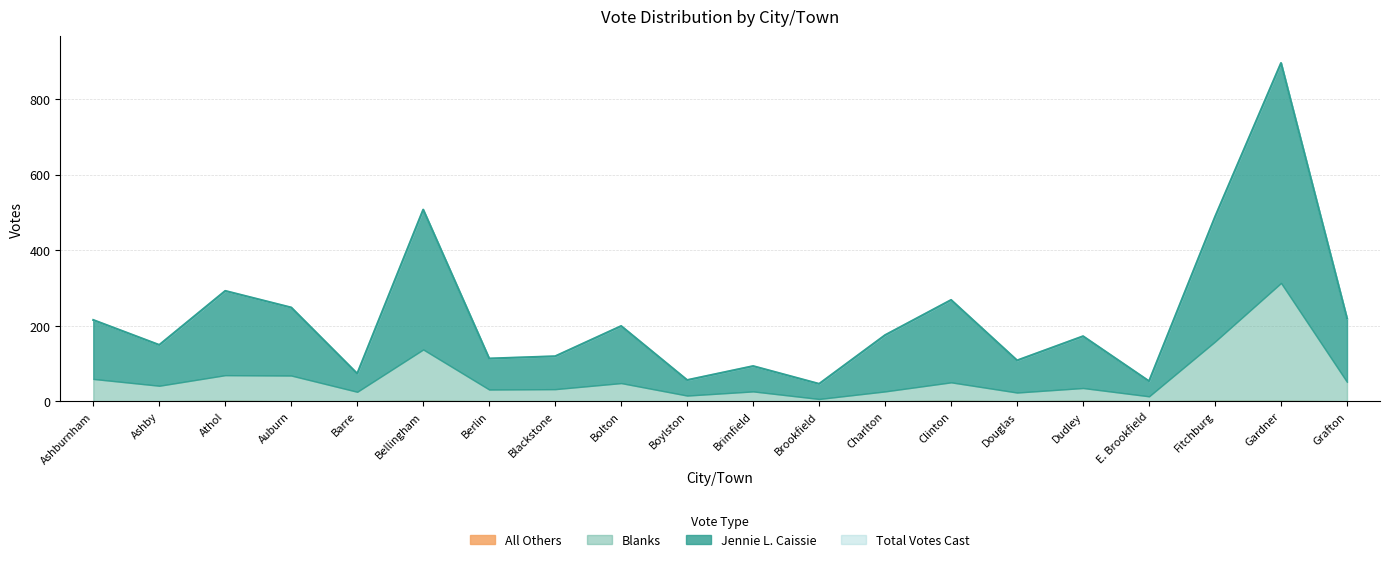

At which category does Total Votes Cast reach its first local peak?

Athol